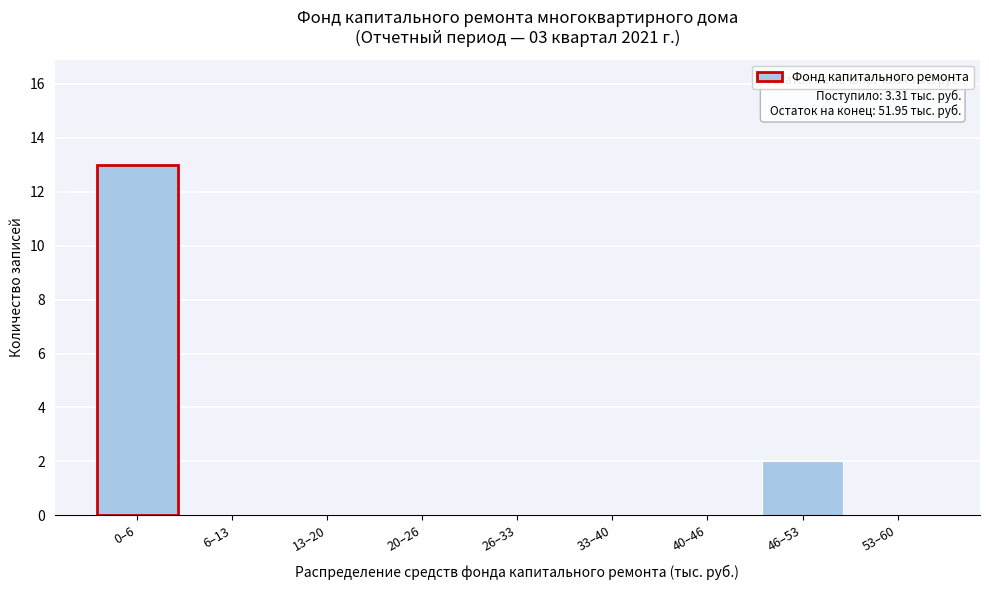

Reading left to right, extract all data points from this chart.

0–6=13	6–13=0	13–20=0	20–26=0	26–33=0	33–40=0	40–46=0	46–53=2	53–60=0